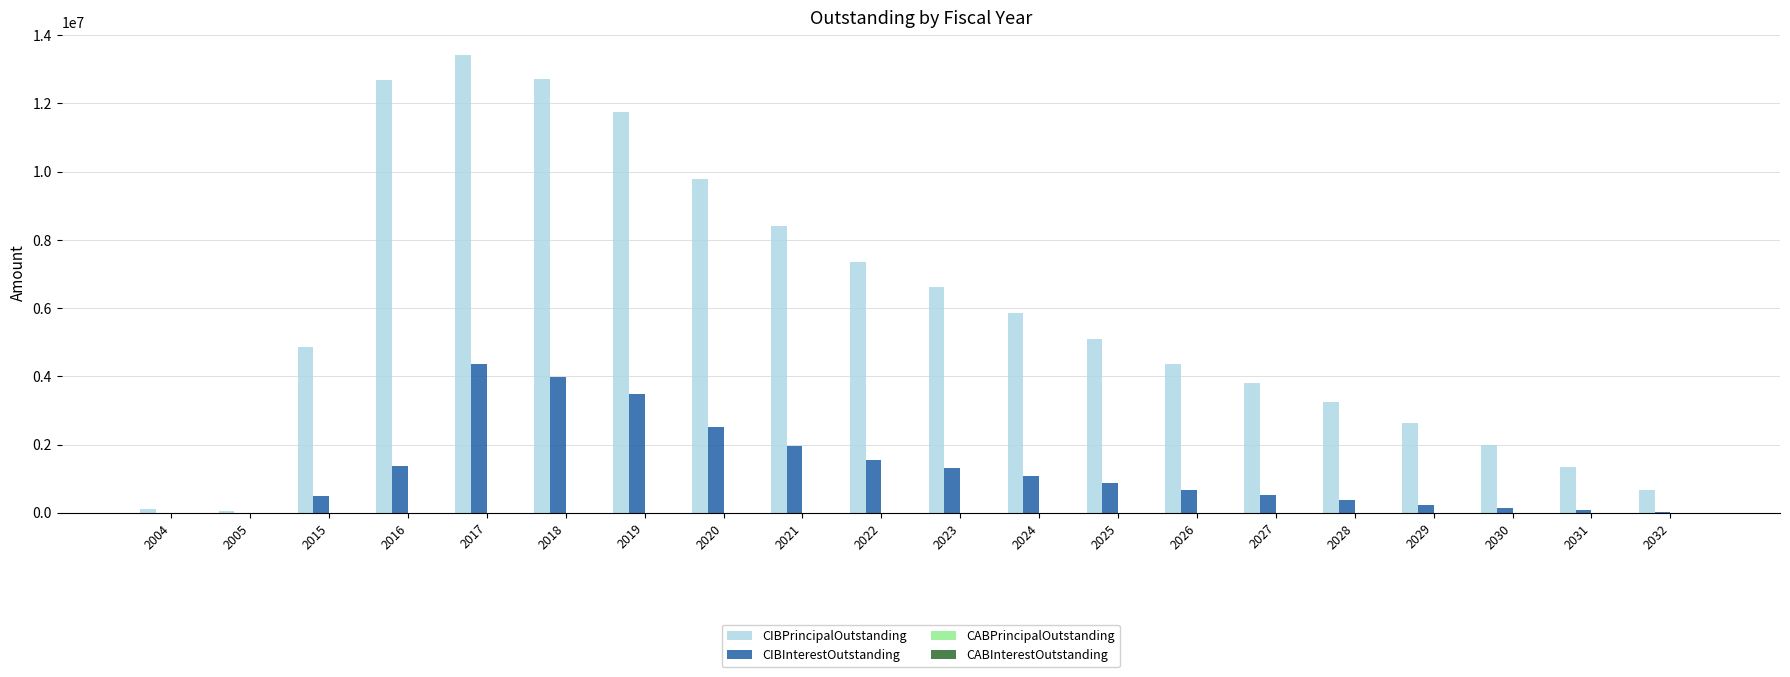

What is the sum of the CIBInterestOutstanding values at 2017 and 2028?

4714630.2